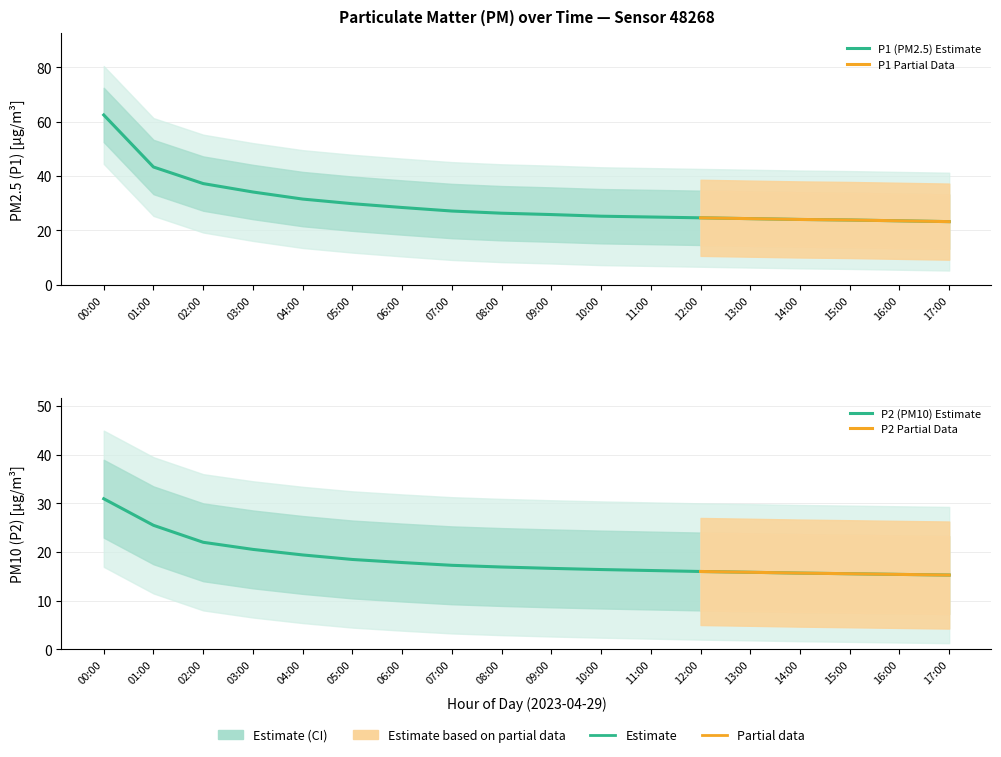

What is the average value of the P2 series?

18.4